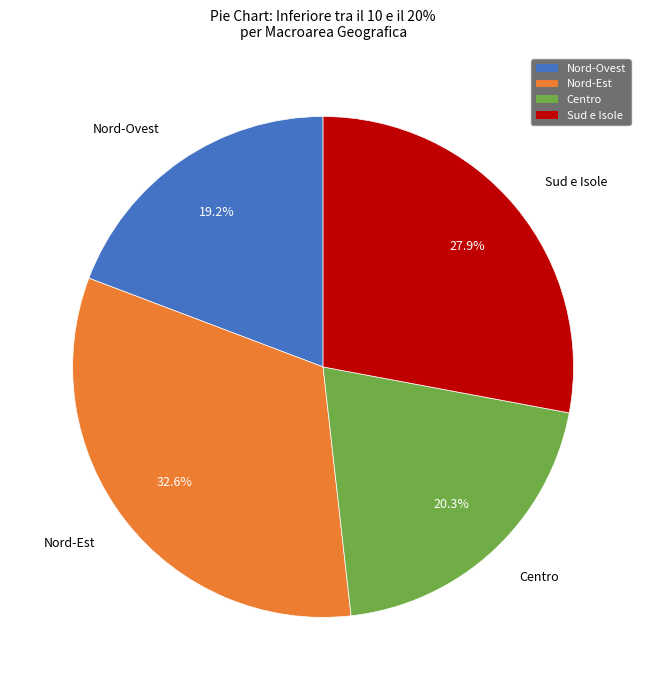

Does Sud e Isole represent more than half of the total?

No